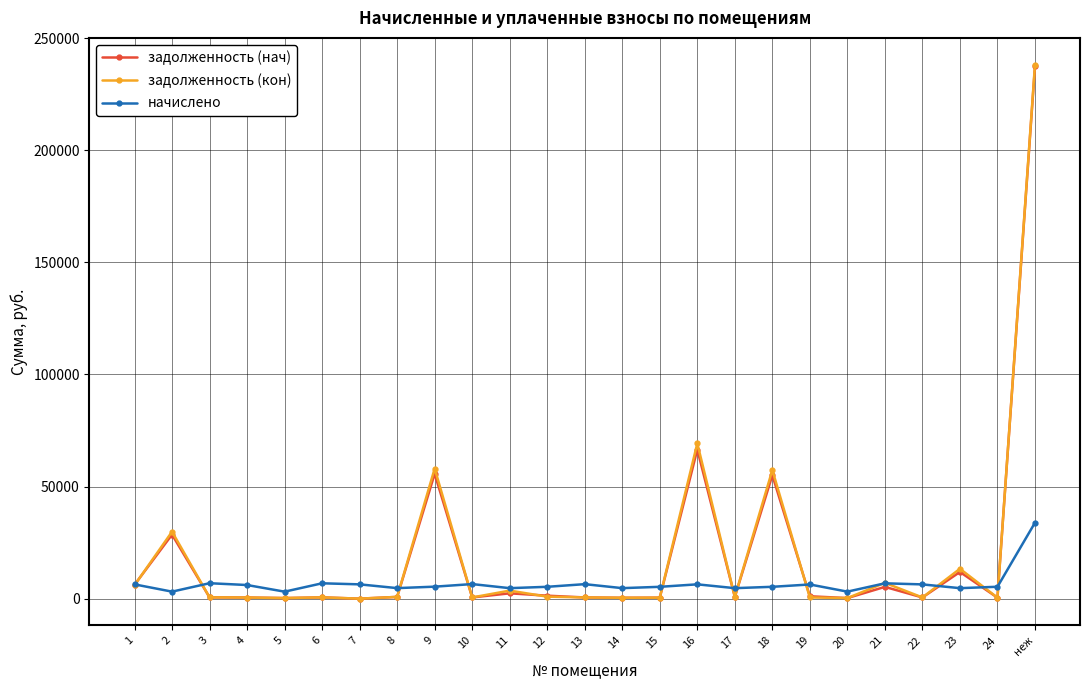

The value of начислено at 22 is 6359.6. True or false?

True